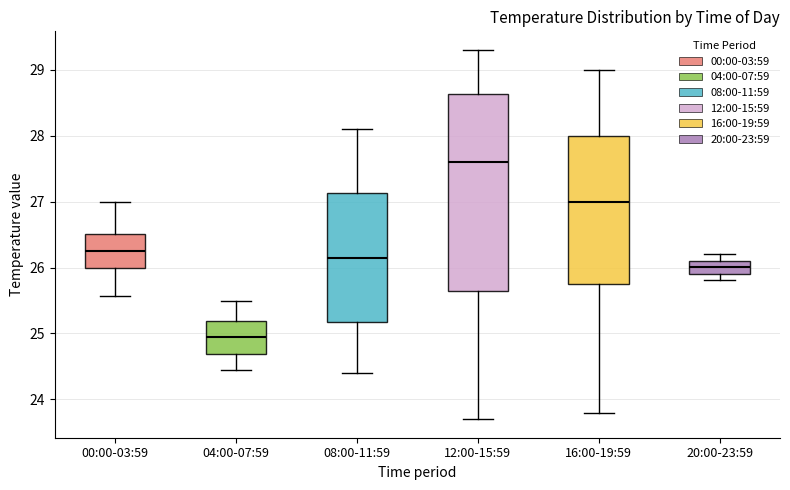

Which box has the highest median line?

12:00-15:59